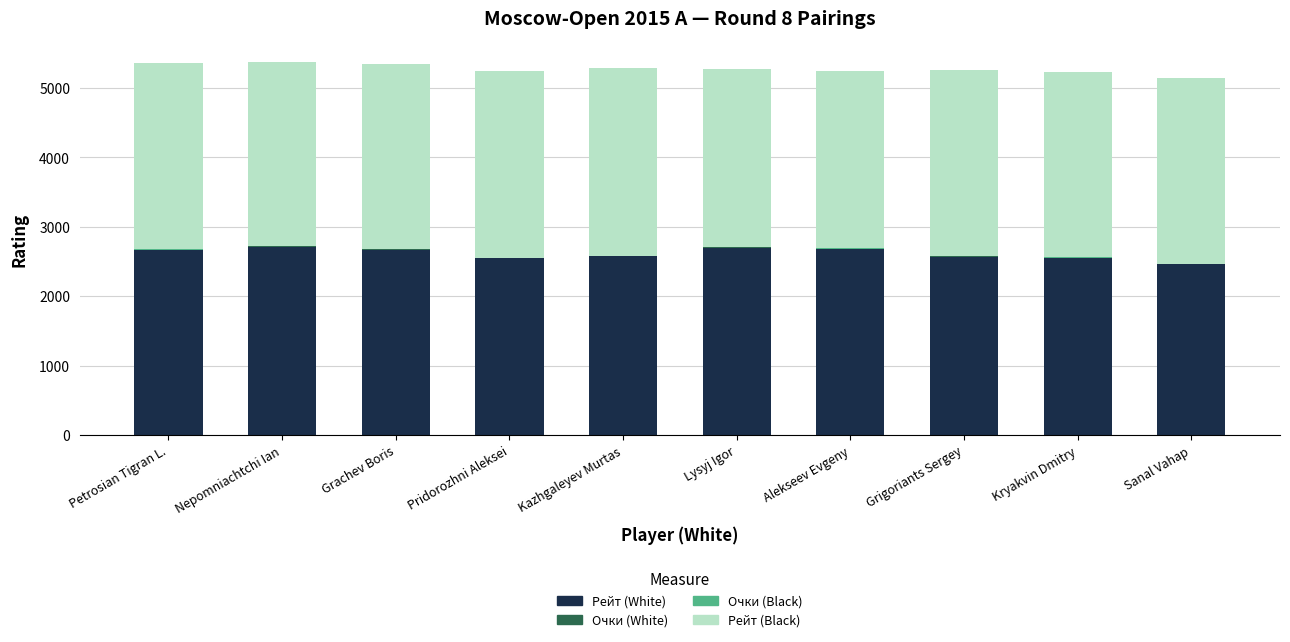

What is the maximum value for Рейт (White)?

2714.0